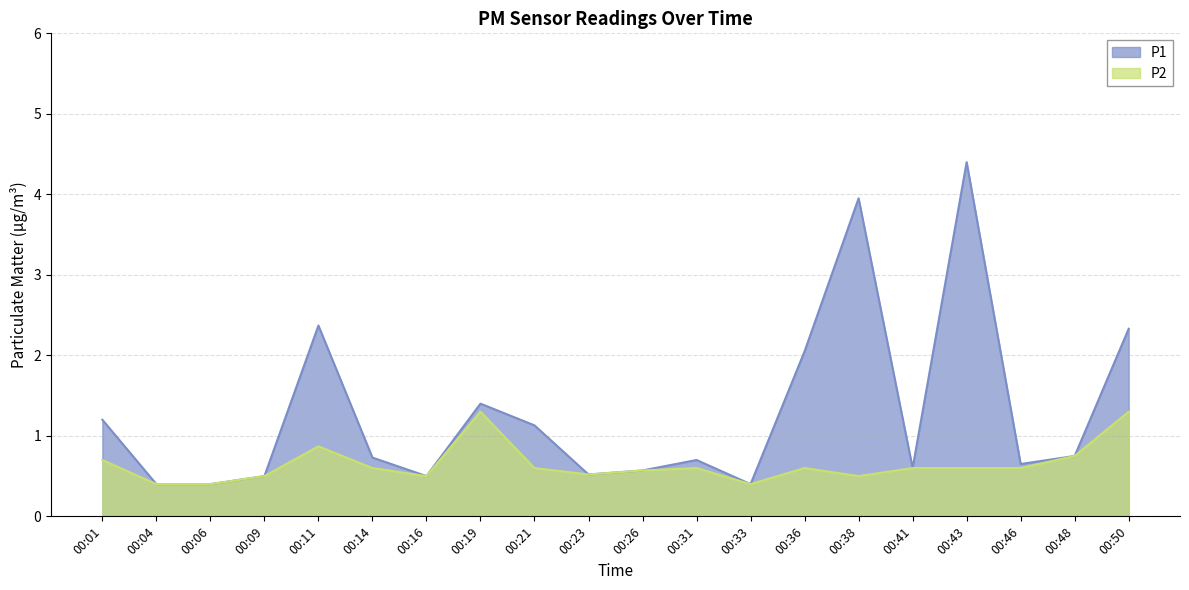

What is the sum of all P2 values?

12.9